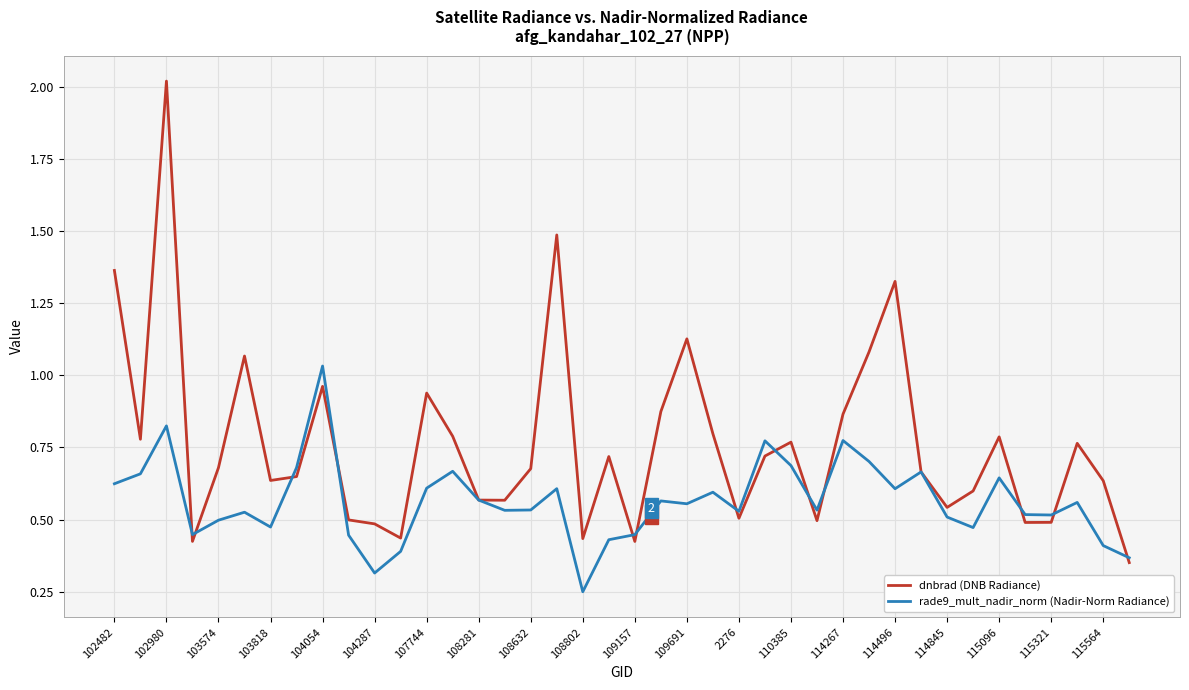

Which series has the largest total across all categories?

dnbrad (DNB Radiance)